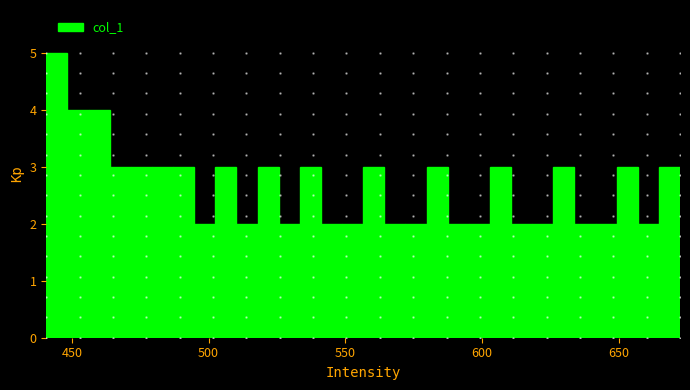

Read against the x-axis, roughly where is the centre of the tallest bar?

445